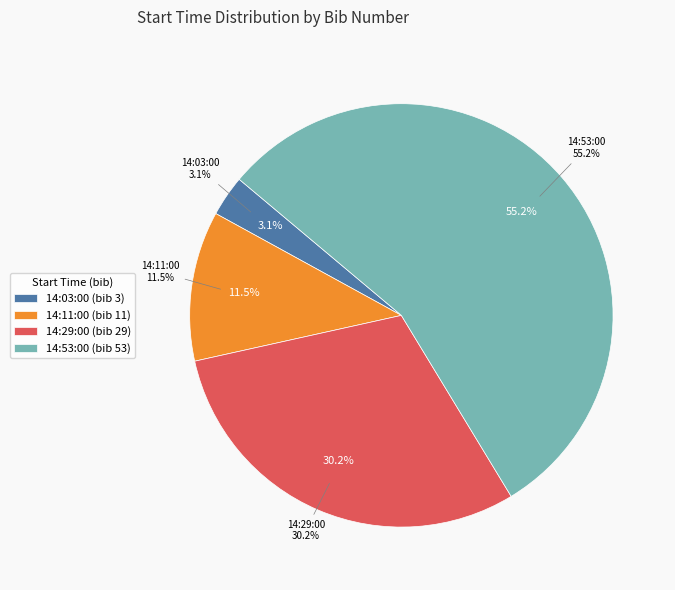

To the nearest percent, what is the combined percentage of 14:03:00 and 14:29:00?

33%